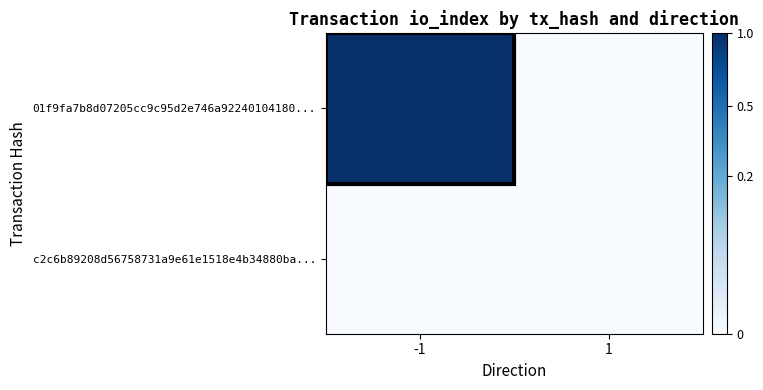

Between -1 and 1, which series saw the biggest shift?

01f9fa7b8d07205cc9c95d2e746a92240104180...